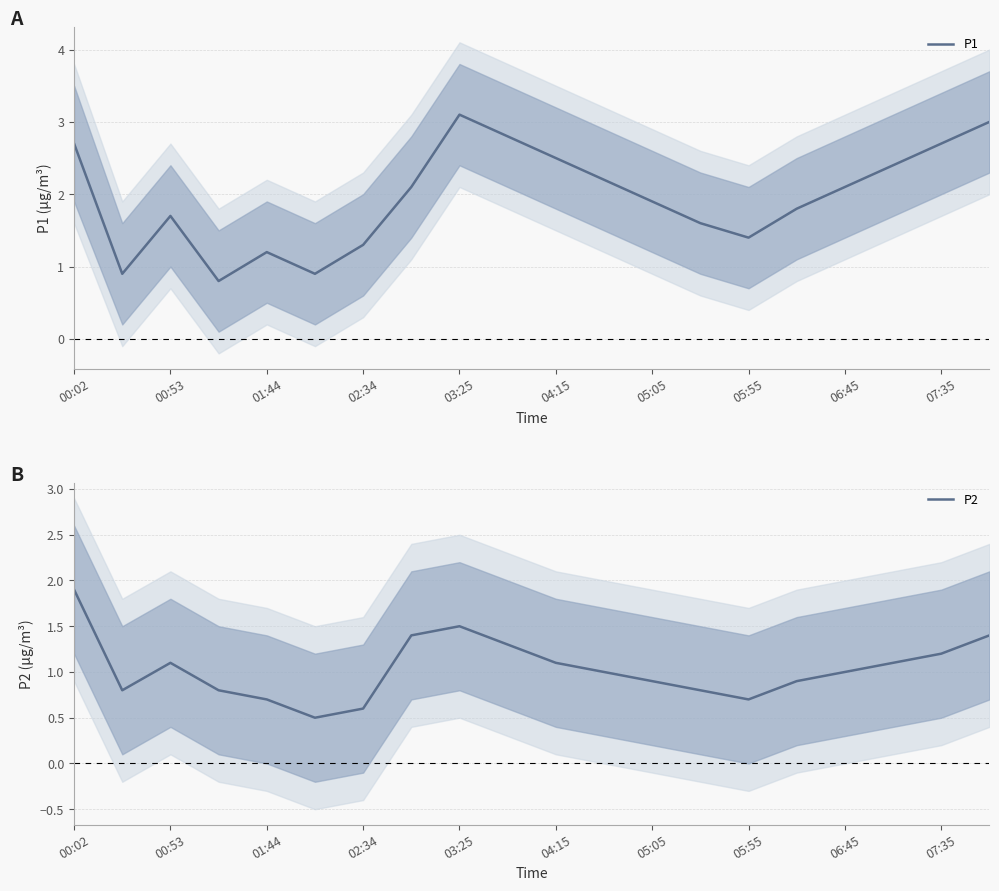

What is the value of the P1 point at the 17th from the left?

2.1